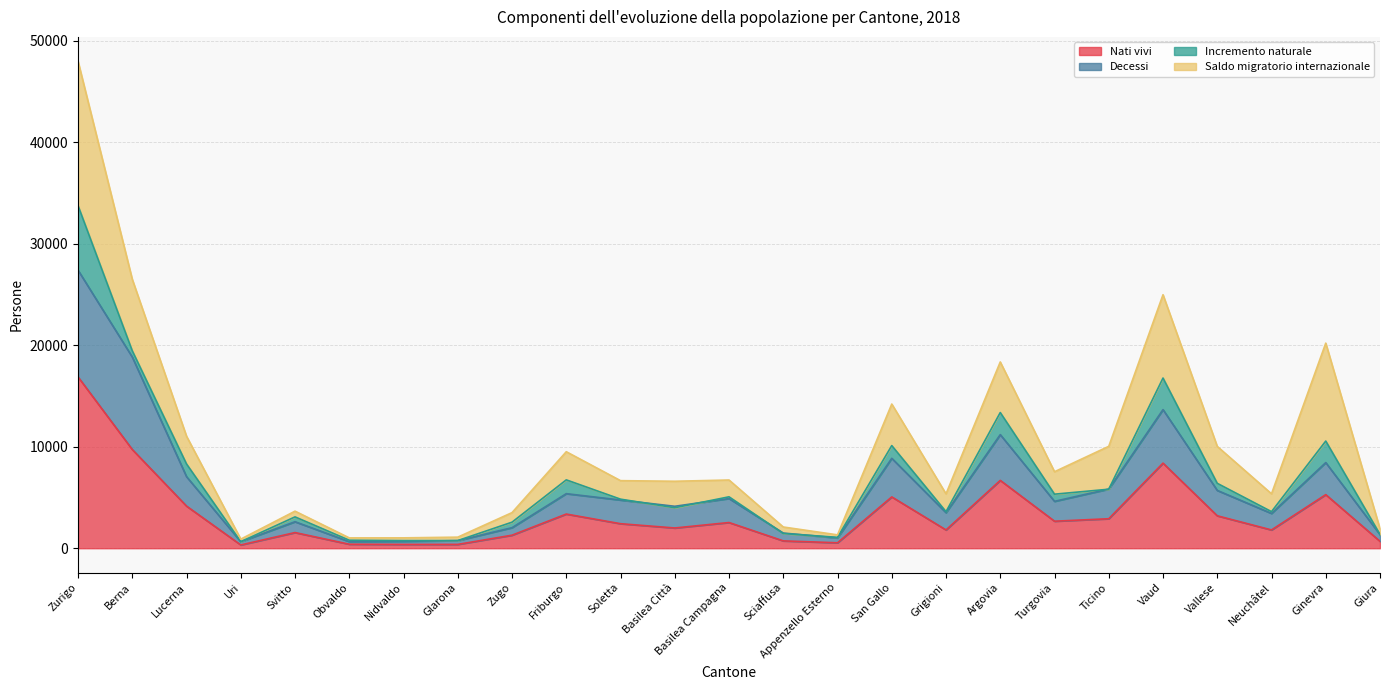

What is the difference between the highest and lowest values at Glarona?

372